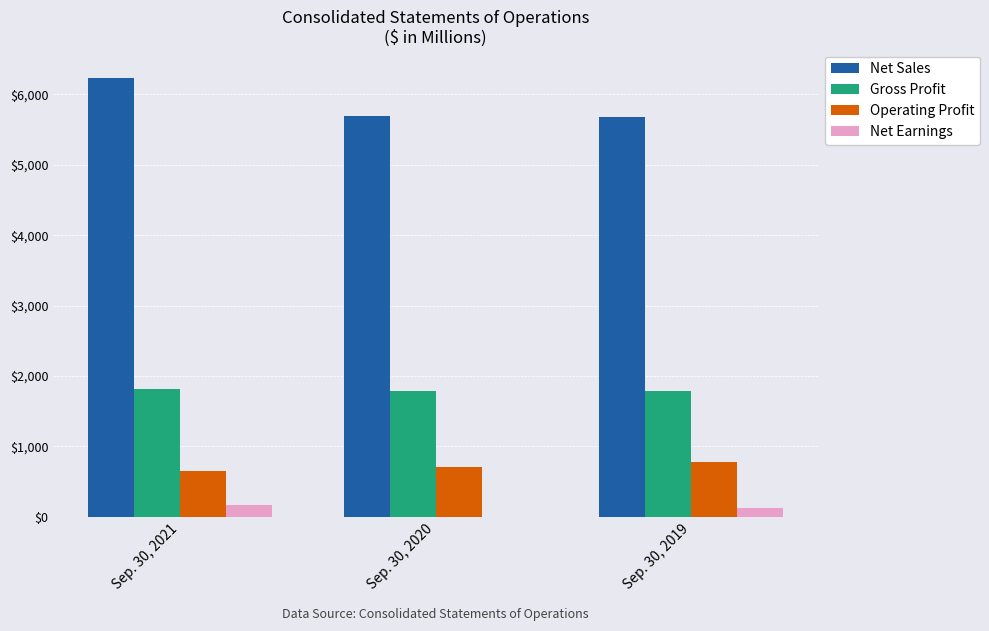

Which series has the largest total across all categories?

Net Sales